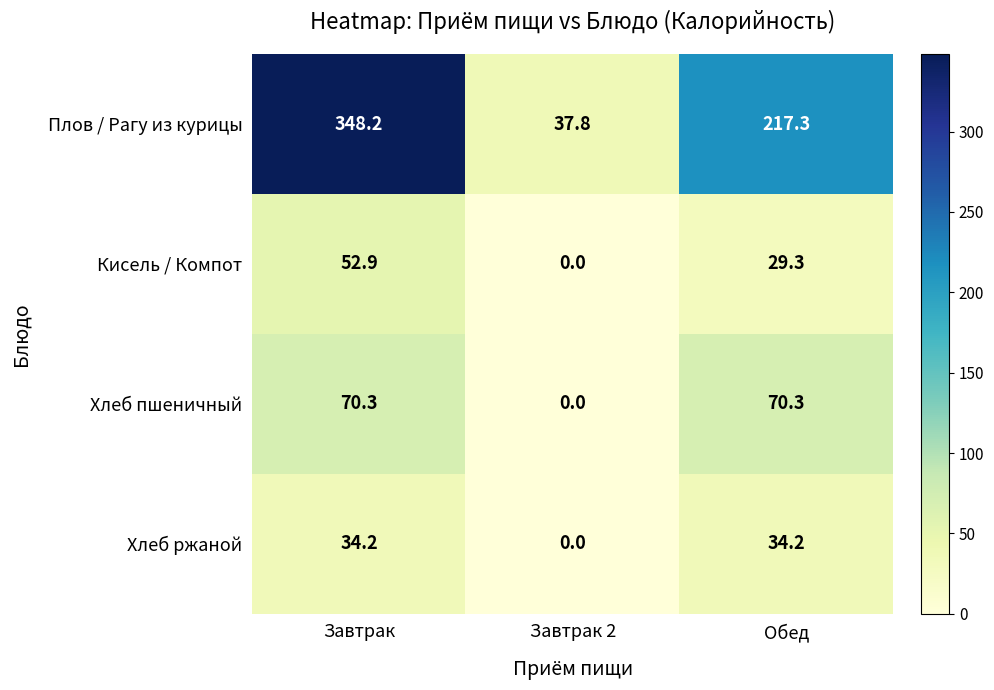

What is the sum of all Хлеб ржаной values?

68.4